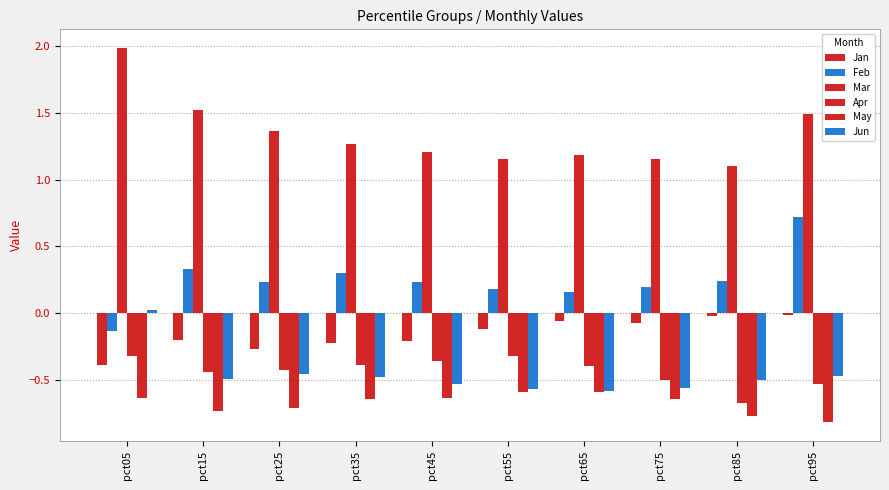

At which label is Jun closest to 0?

pct05